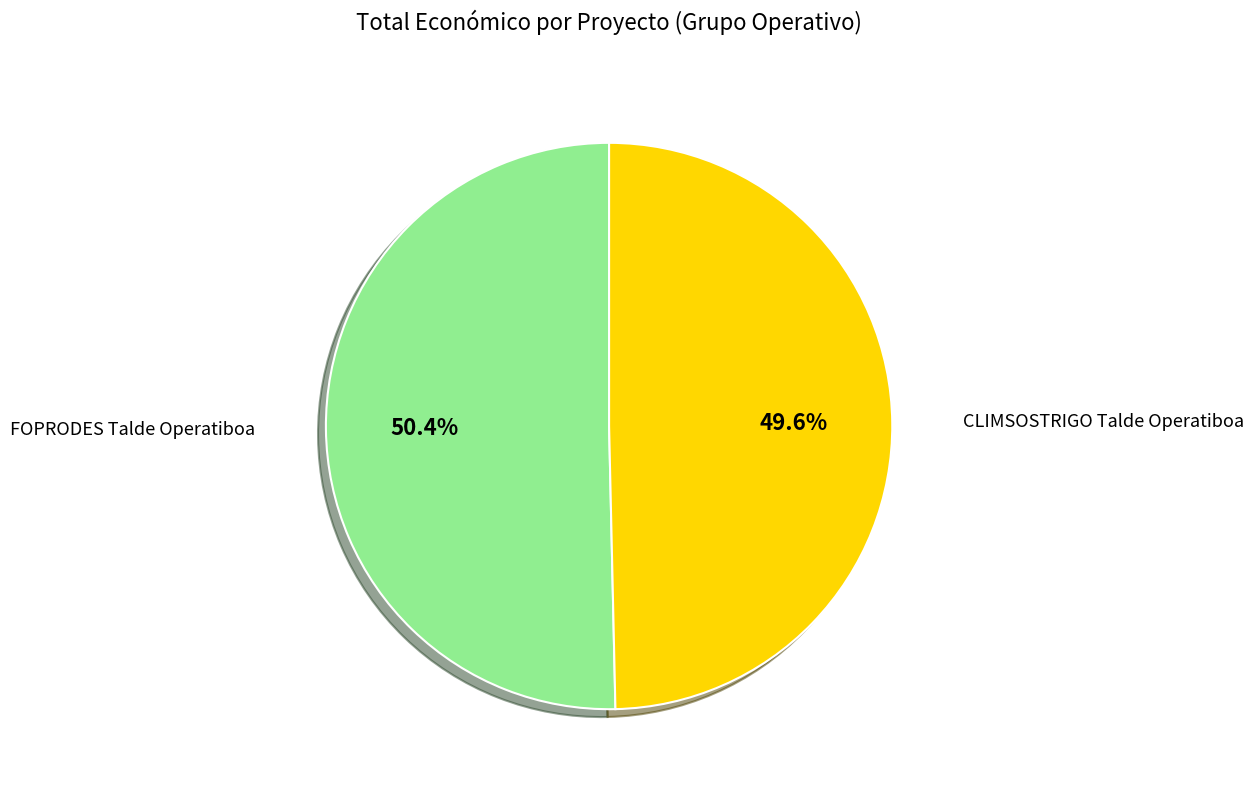

To the nearest percent, what is the difference between the largest and smallest slice percentages?

1%